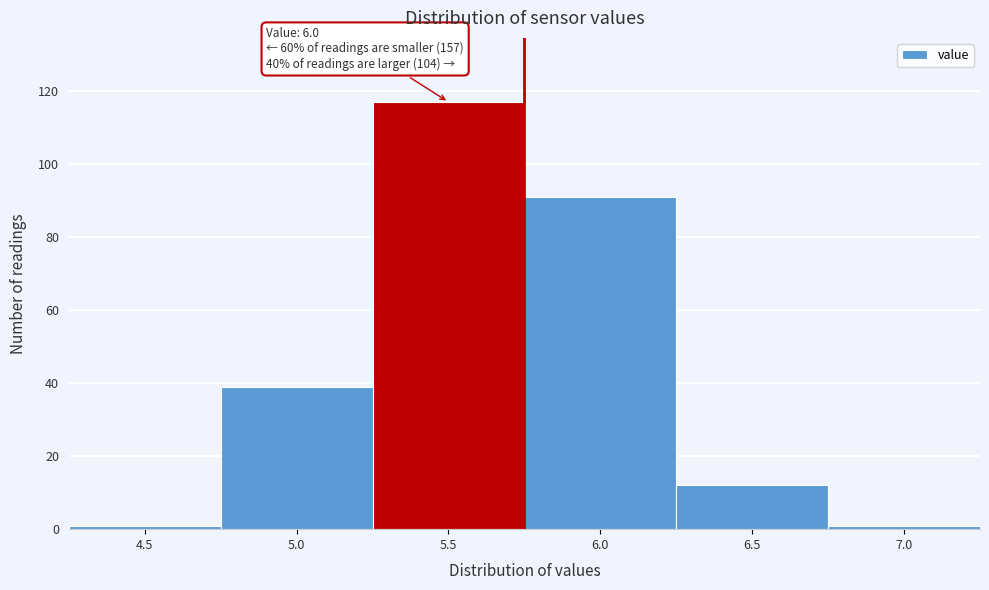

Reading left to right, list all the values displayed in this chart.

4.5=1	5.0=39	5.5=117	6.0=91	6.5=12	7.0=1